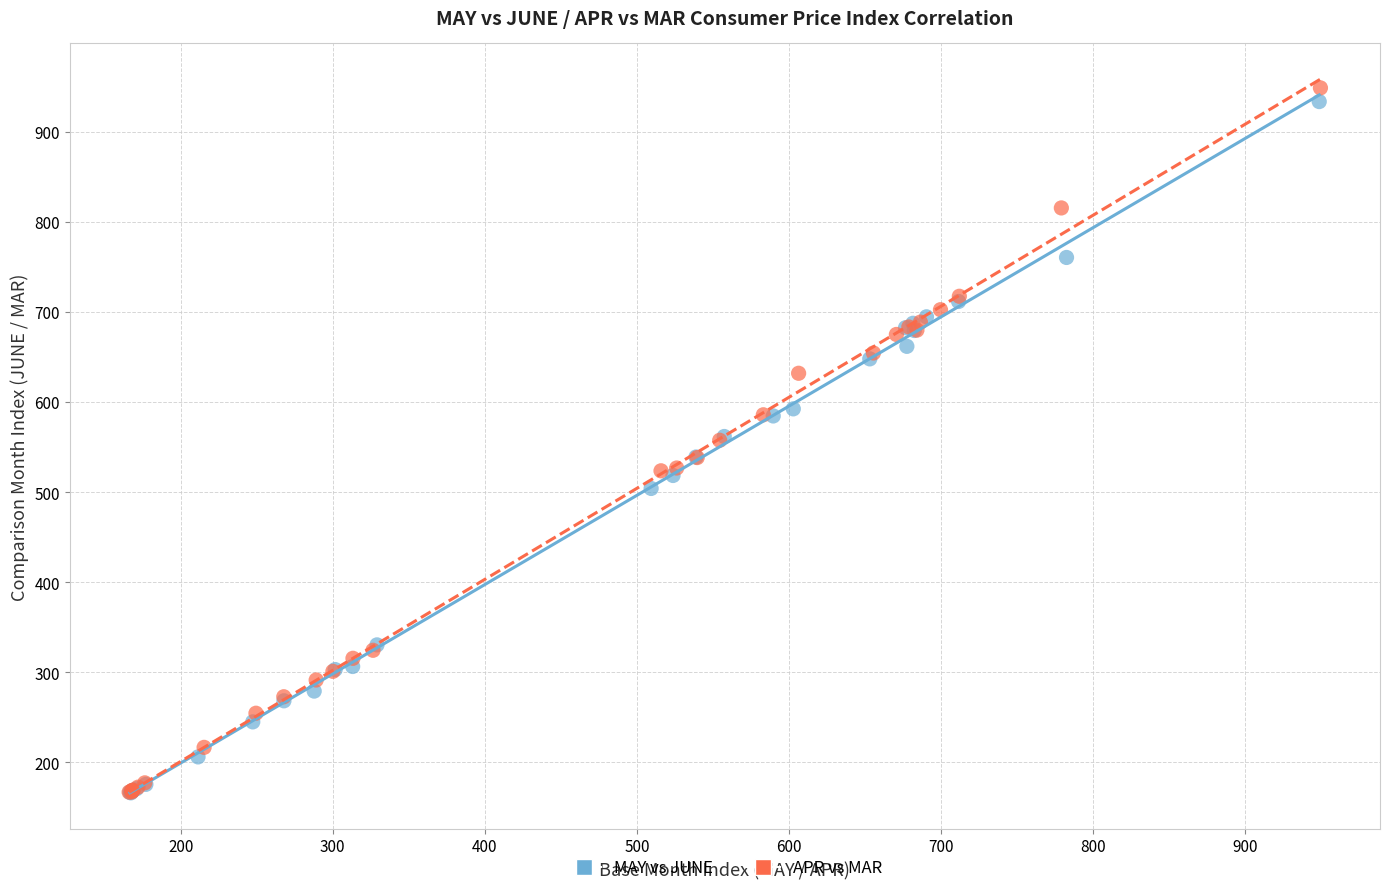

What are all the series names shown in the legend?

MAY vs JUNE, APR vs MAR